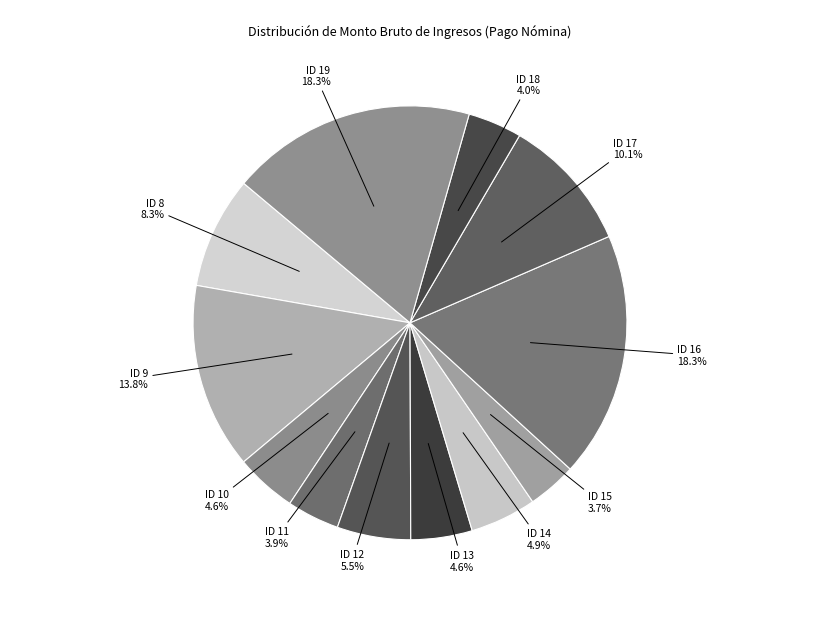

Approximately how many times larger is the value at ID 8 compared to ID 18?

2.1